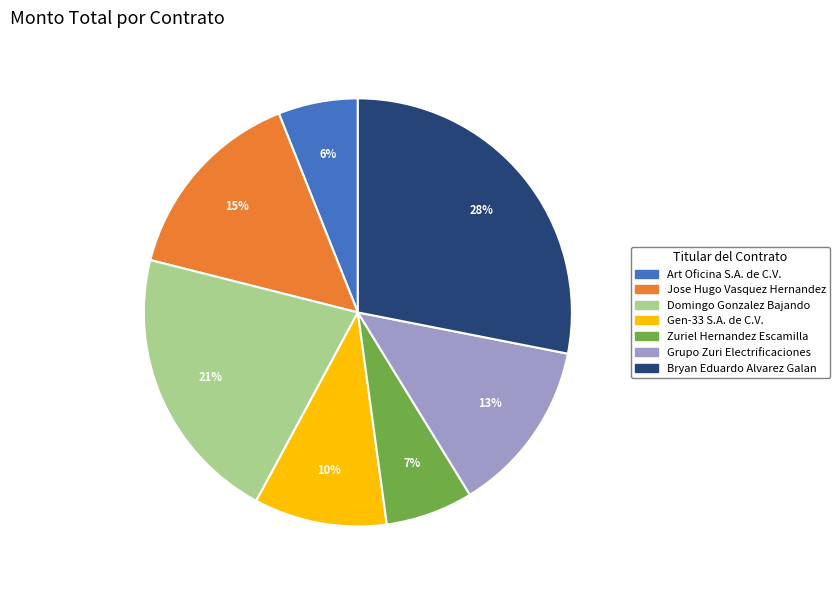

Is there a majority slice in this chart?

No